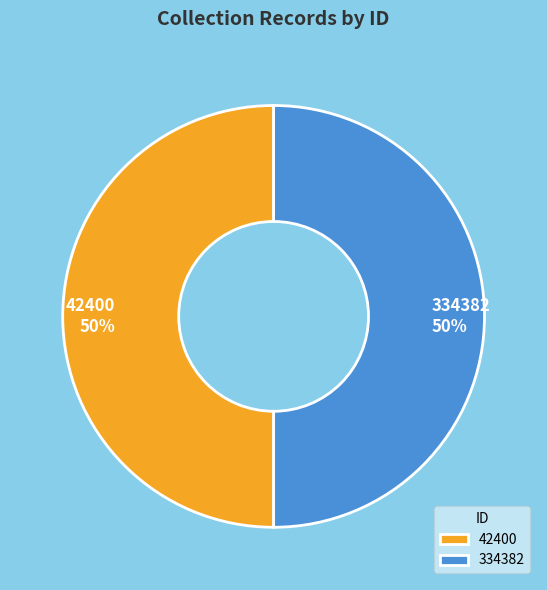

Count the number of slices in the pie.

2